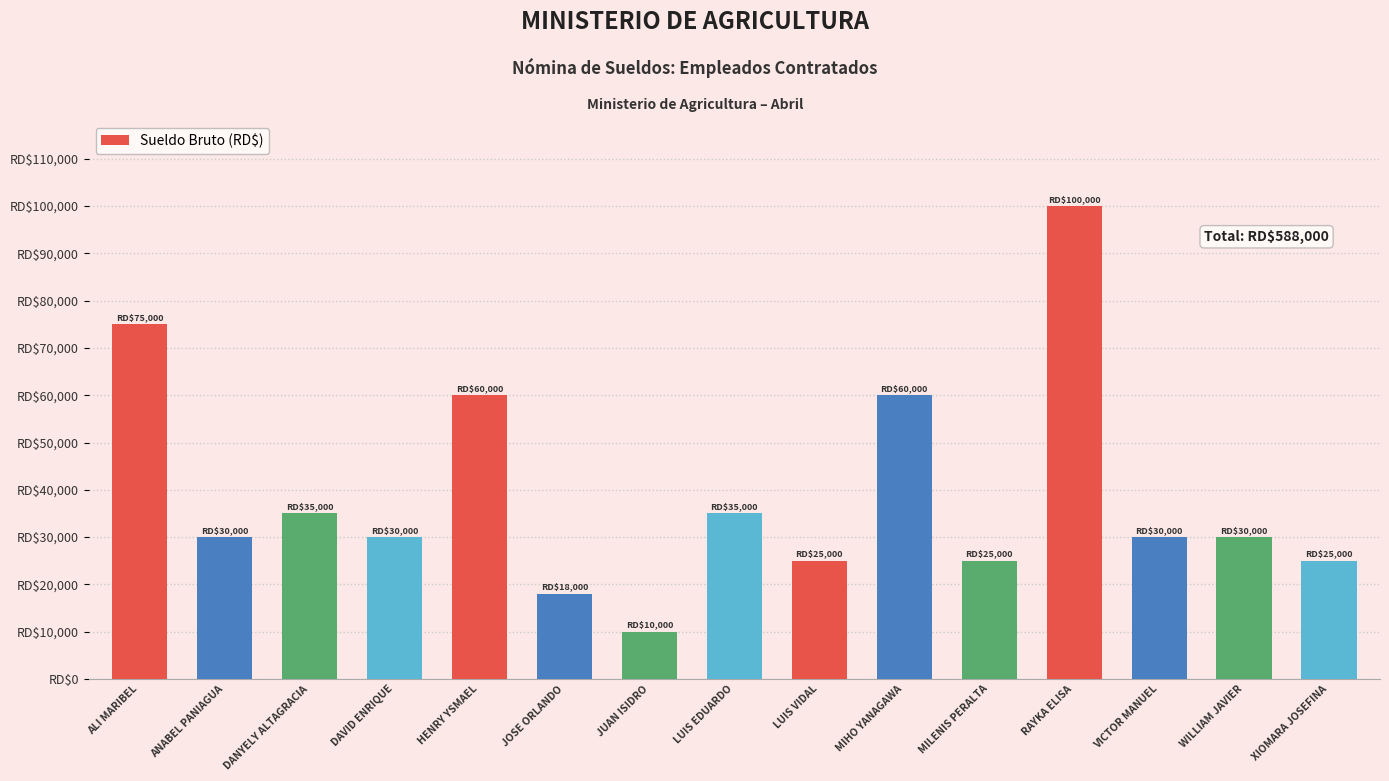

Does the chart contain any negative values?

No